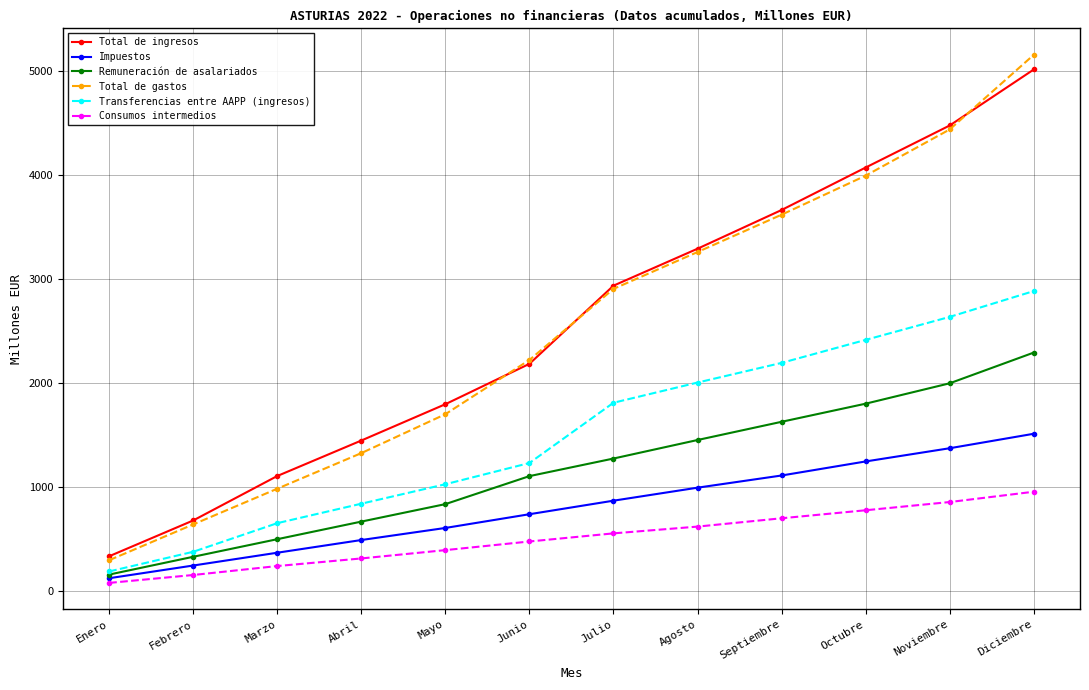

True or false: Transferencias entre AAPP (ingresos) has more than 1 interior local peaks.

False